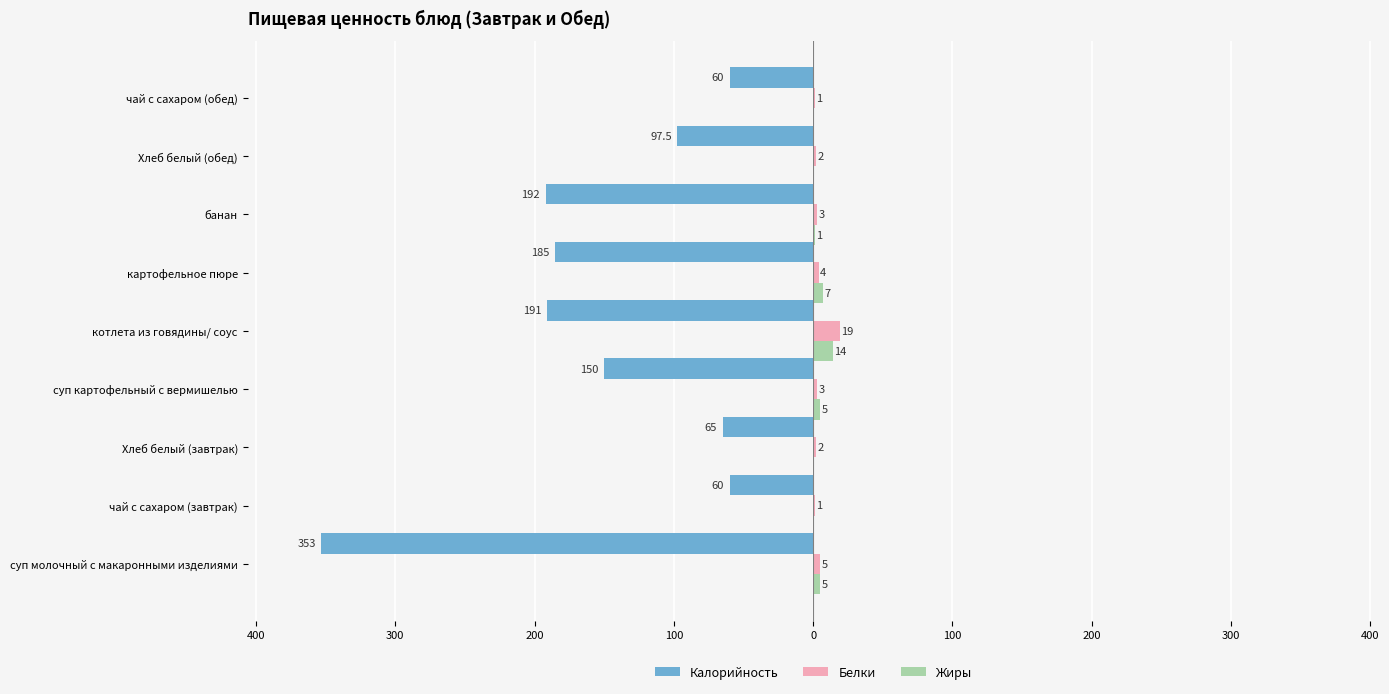

What are all the series names shown in the legend?

Калорийность, Белки, Жиры